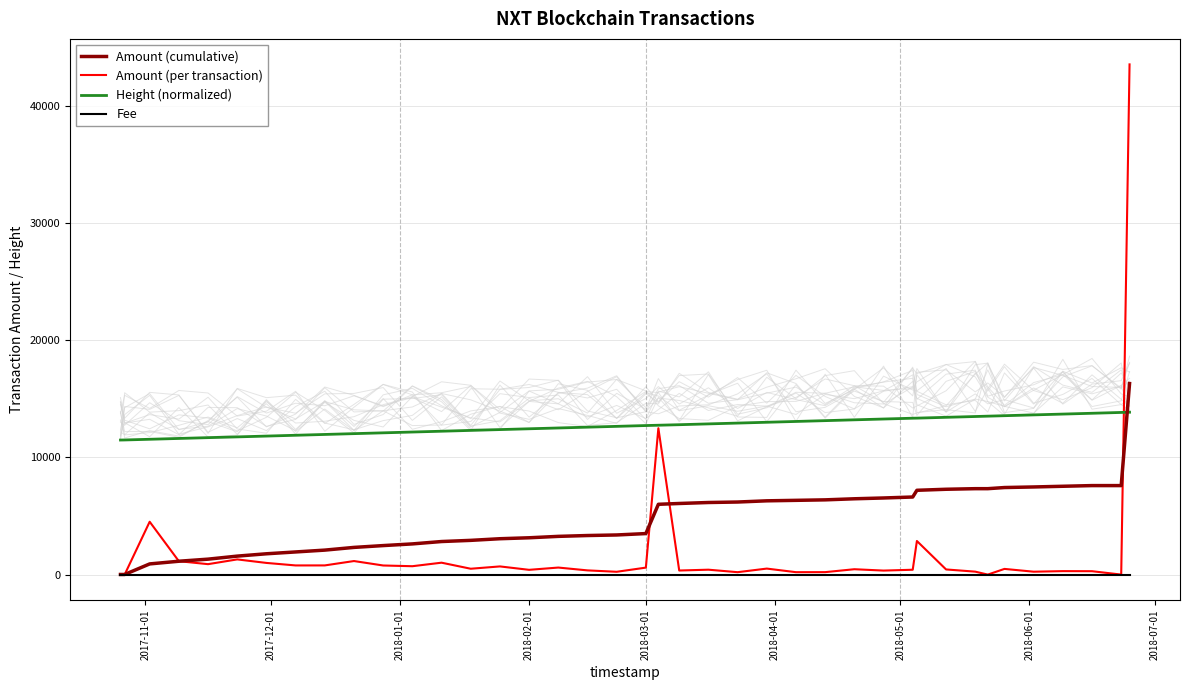

List the labels in order of Fee value, smallest first.

2017-11-01, 2017-12-01, 2018-01-01, 2018-02-01, 2018-03-01, 2018-04-01, 2018-05-01, 2018-06-01, 2018-07-01, 9, 10, 11, 12, 13, 14, 15, 16, 17, 18, 19, 20, 21, 22, 23, 24, 25, 26, 27, 28, 29, 30, 31, 32, 33, 34, 35, 36, 37, 38, 39